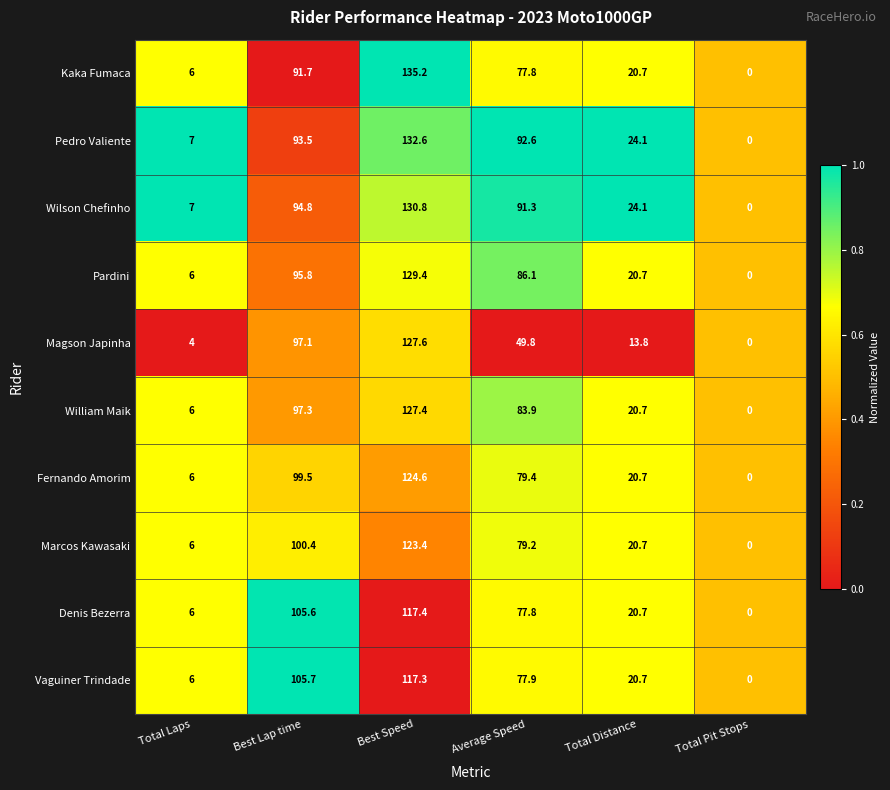

What is the difference between the maximum and minimum values in the Marcos Kawasaki series?

123.4